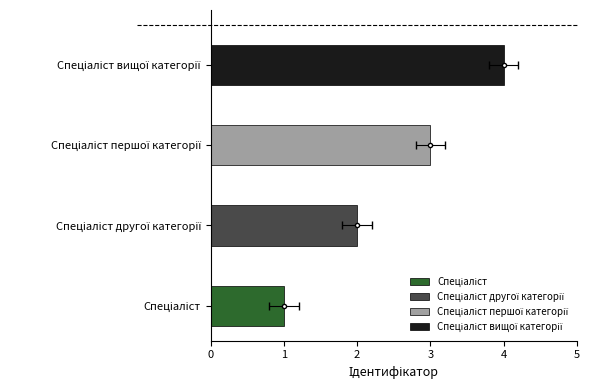

Reading left to right, extract all data points from this chart.

Спеціаліст=1	Спеціаліст другої категорії=2	Спеціаліст першої категорії=3	Спеціаліст вищої категорії=4